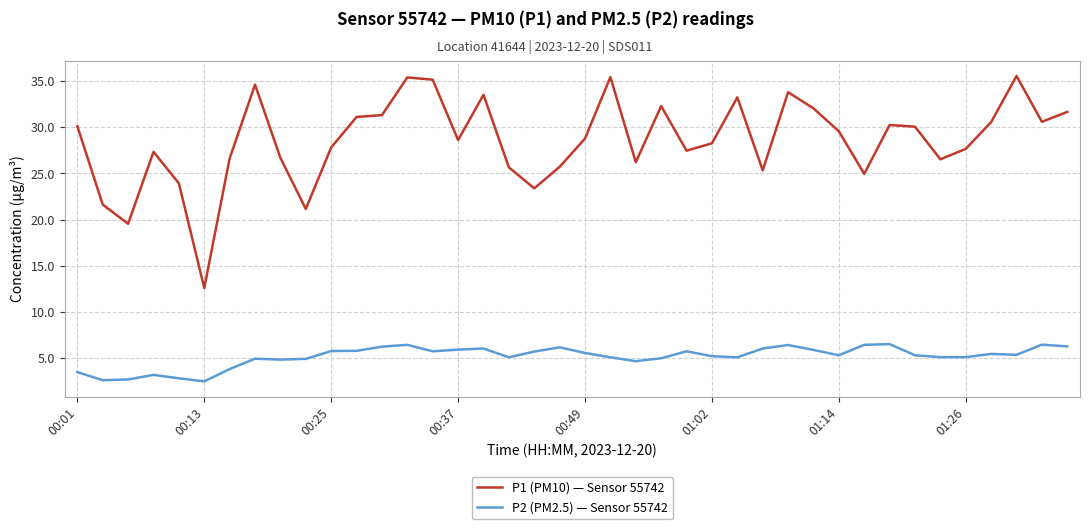

True or false: P1 (PM10) — Sensor 55742 and P2 (PM2.5) — Sensor 55742 cross at least once.

False